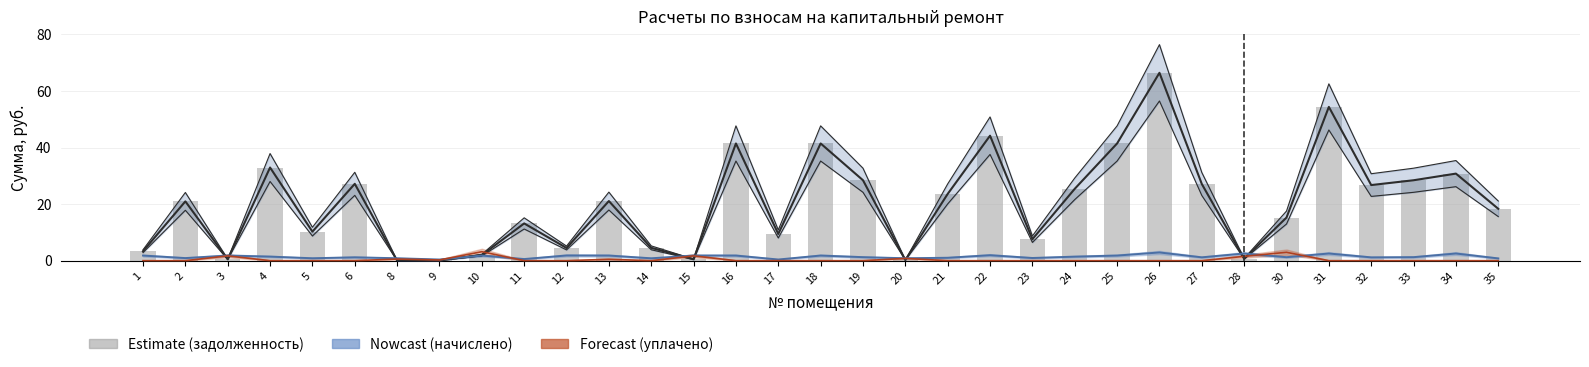

How many categories are shown in the chart?

33